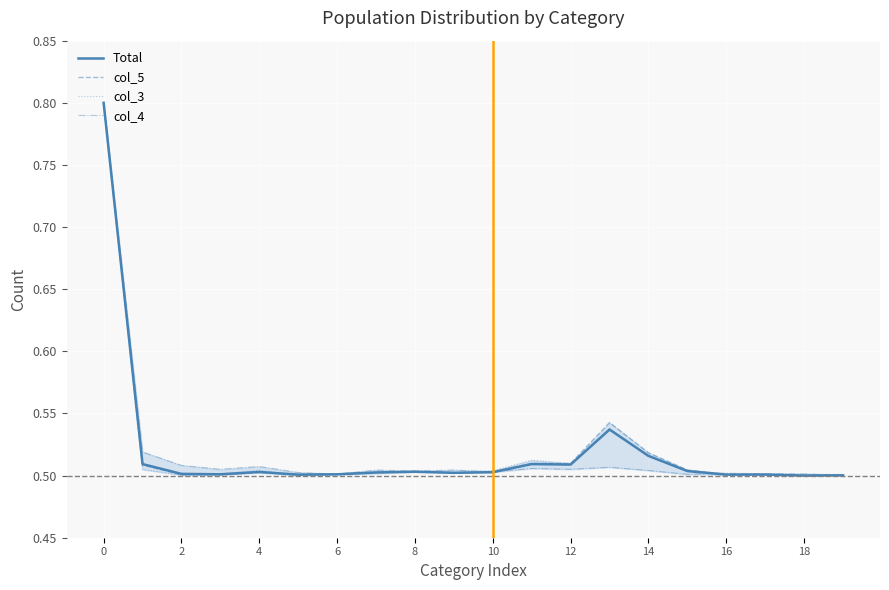

True or false: col_3 has more than 0 points higher than both neighbors.

True